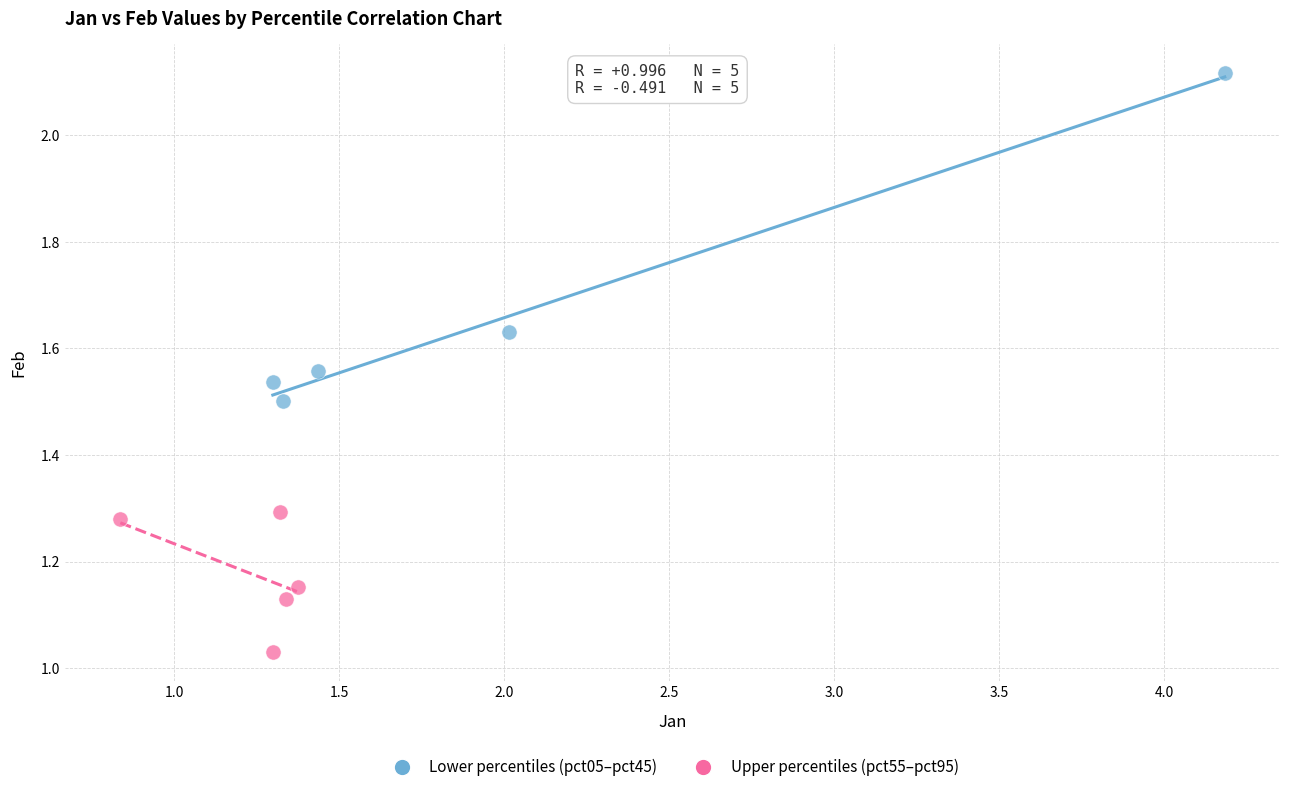

Which series reaches the minimum Y coordinate?

Upper percentiles (pct55–pct95)